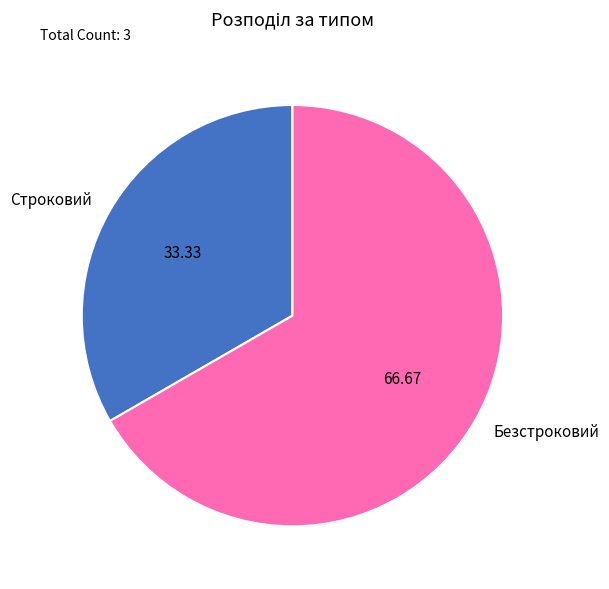

Combined, do Строковий and Безстроковий account for over 50%?

Yes